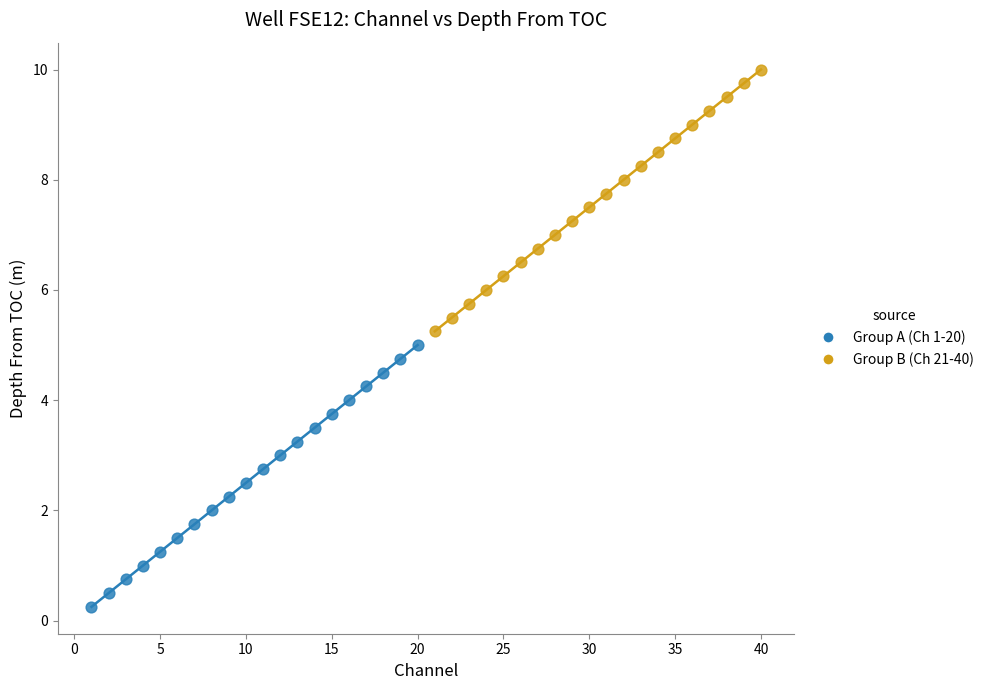

Which series contains the lowest Y value?

Group A (Ch 1-20)